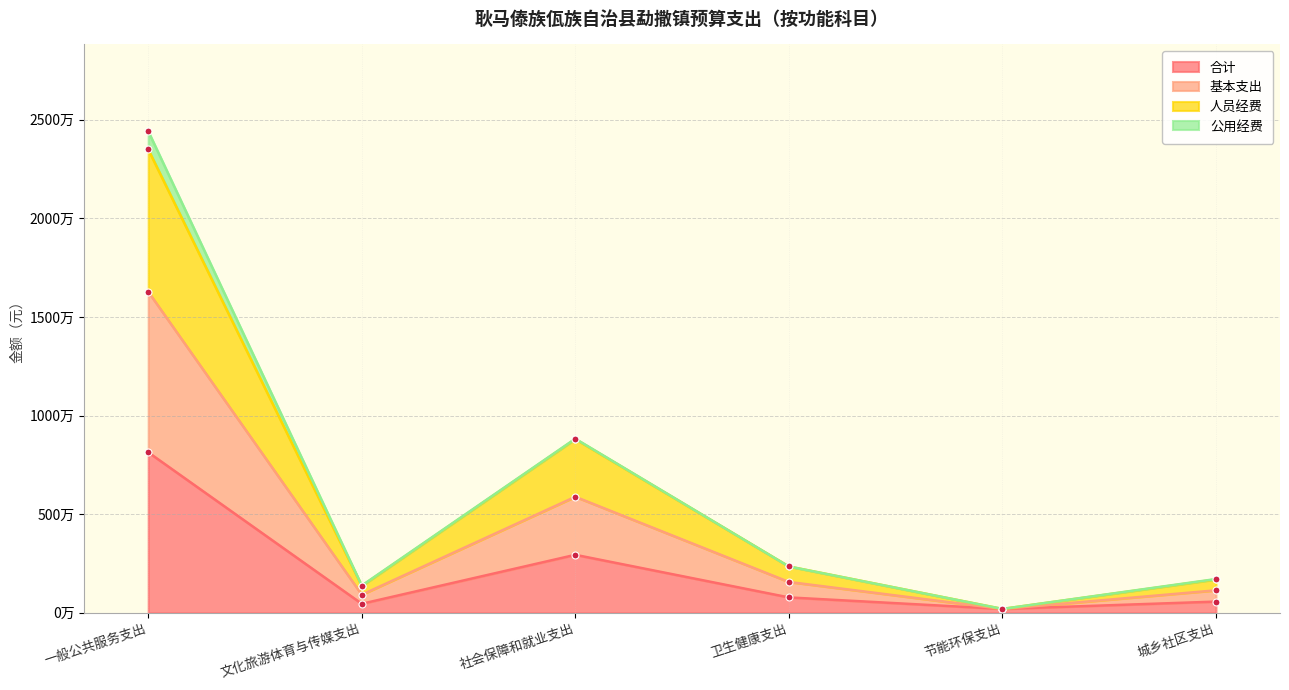

Which series has the widest spread of values?

基本支出